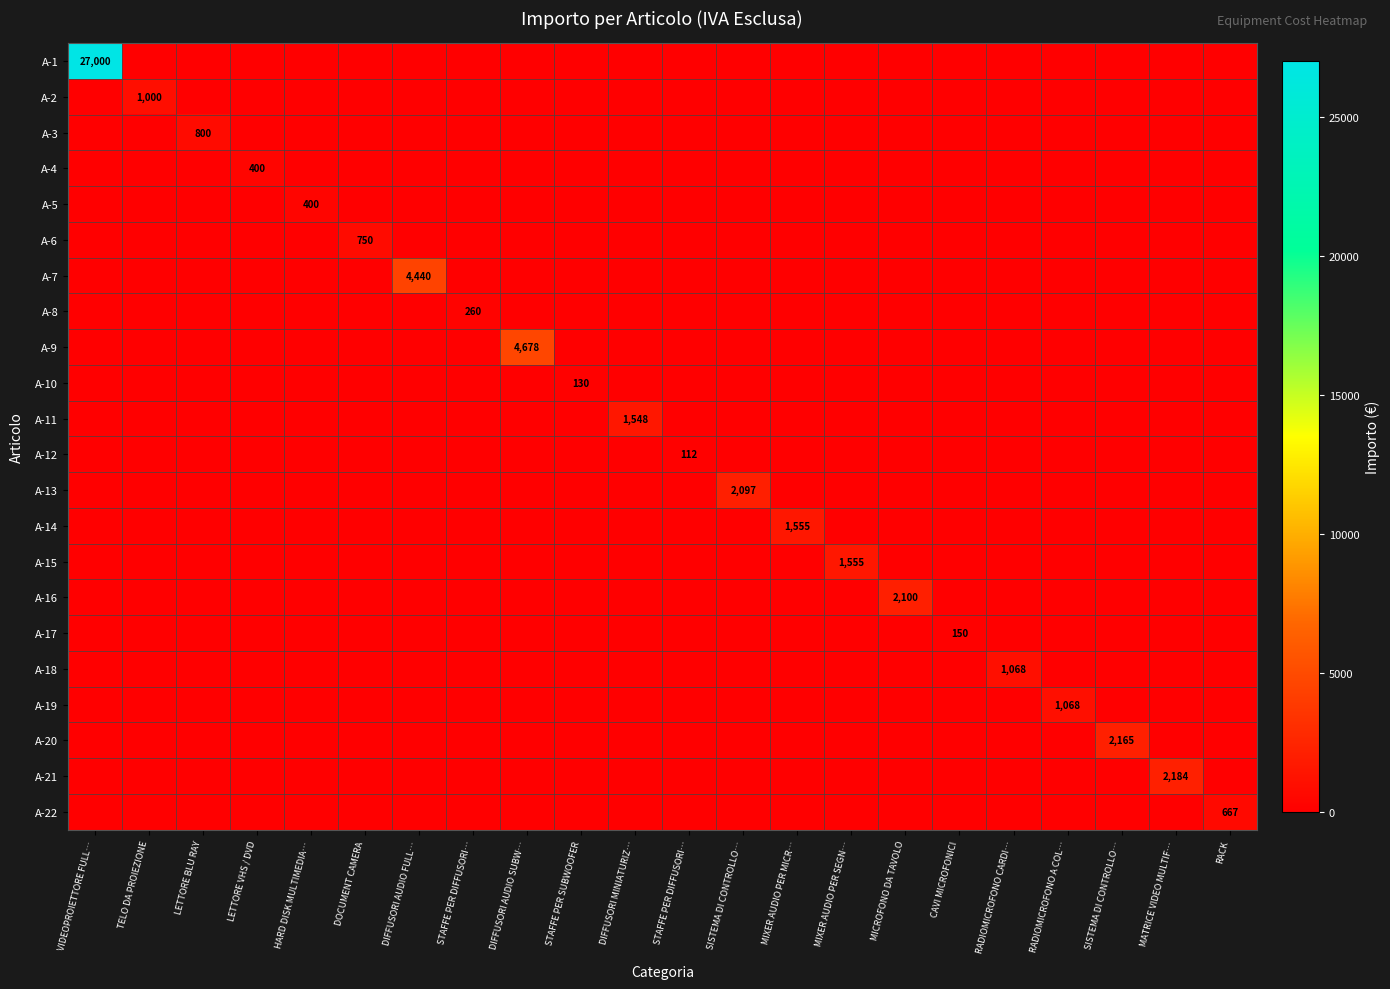

The A-1 series shows 0 at MATRICE VIDEO MULTIF…. True or false?

True